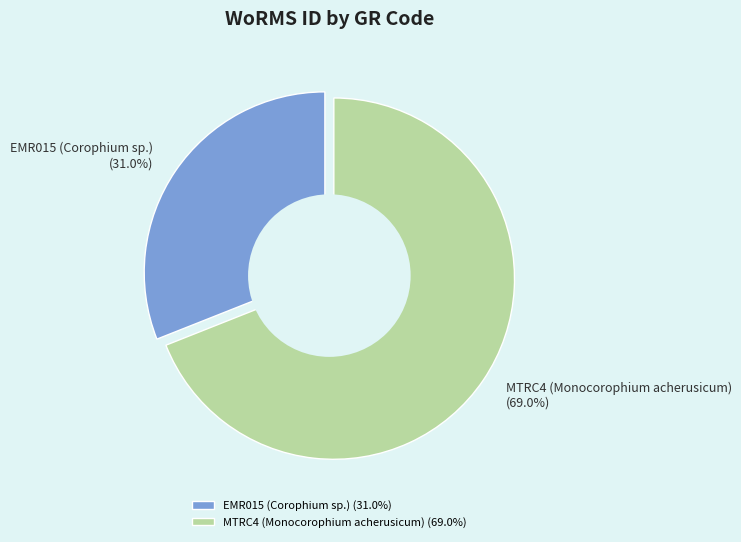

How much of the chart is everything except EMR015 (Corophium sp.)?

69.0%